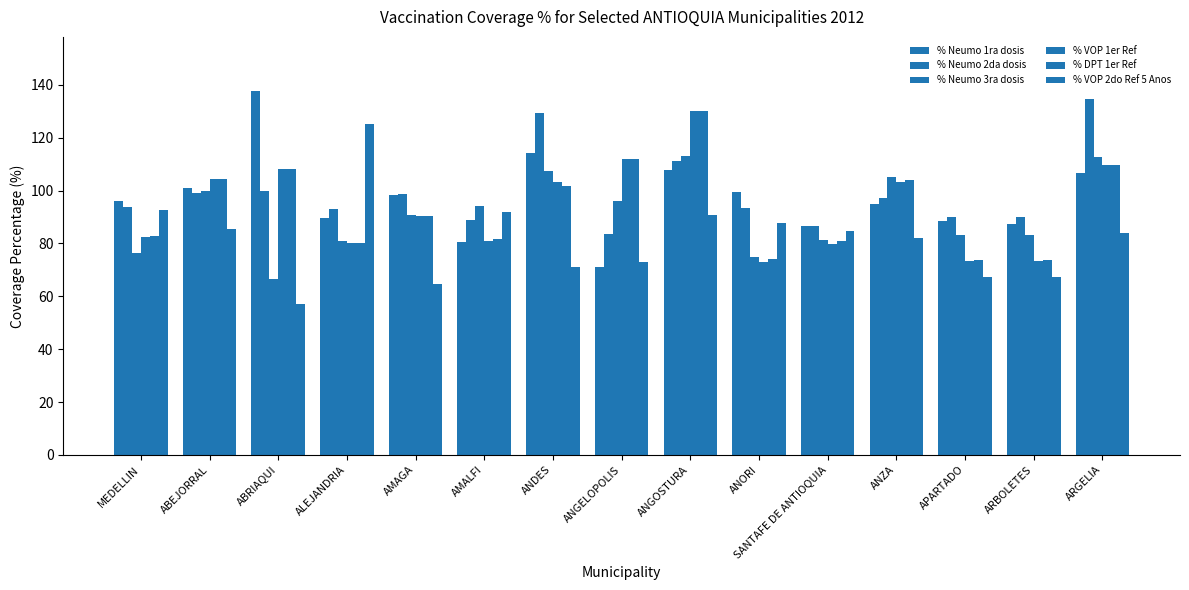

What is the maximum value for % Neumo 1ra dosis?

137.5